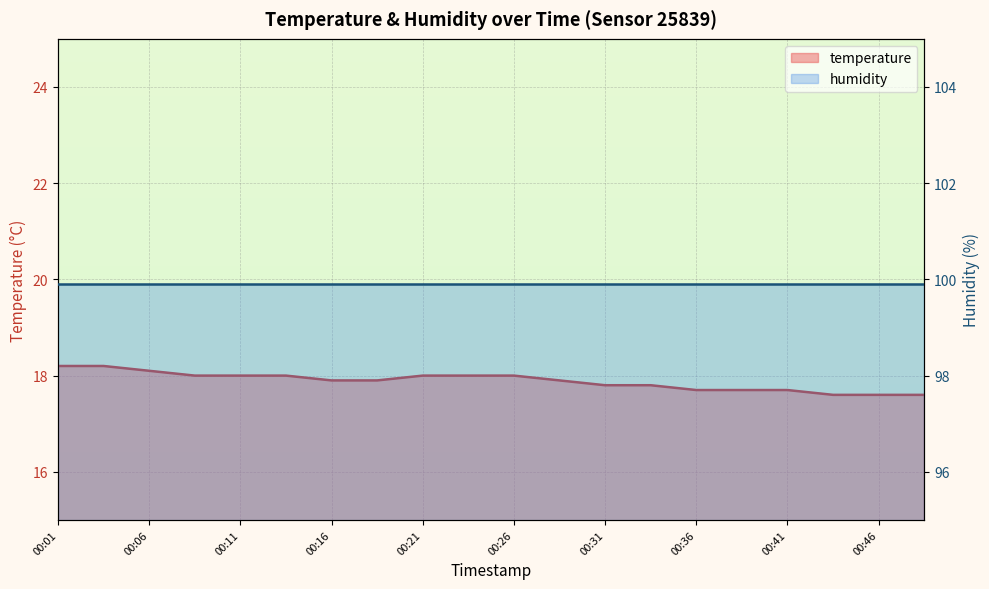

What is the change in value from 00:11 to 00:43?

-0.4